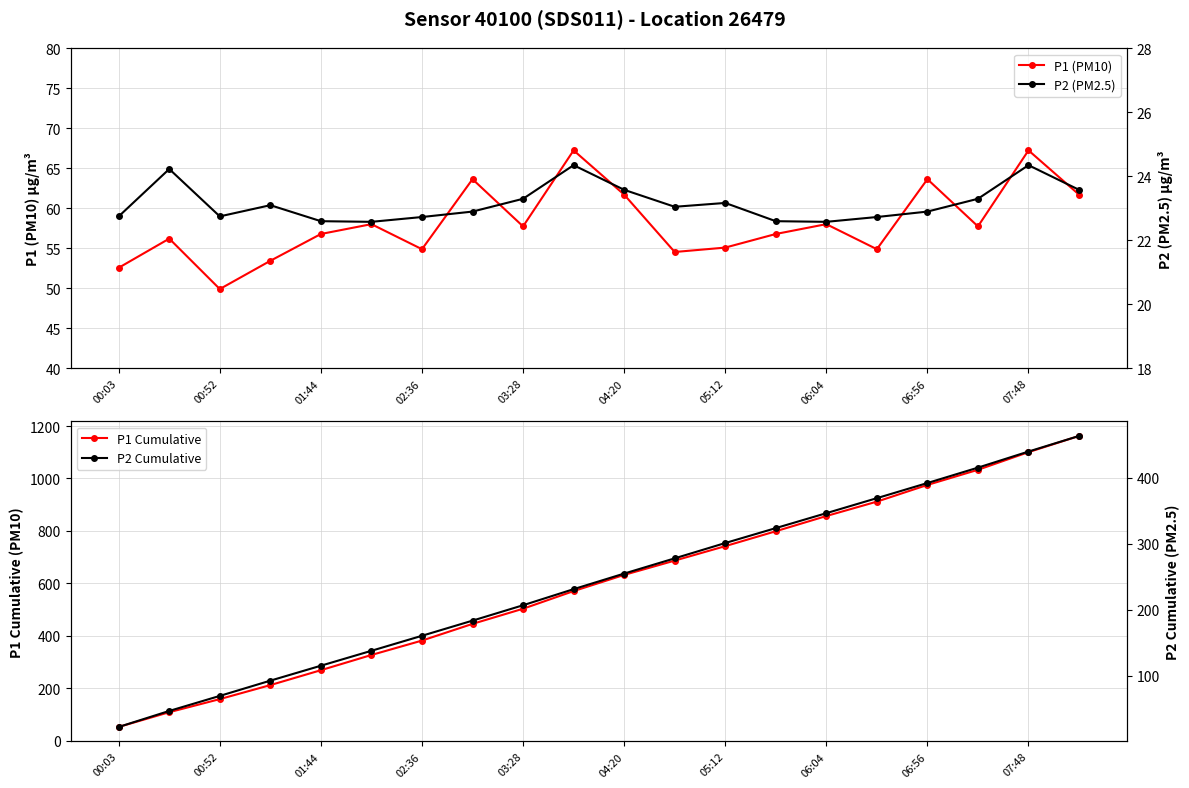

The value of P1 (PM10) at 04:20 is 94.4. True or false?

False